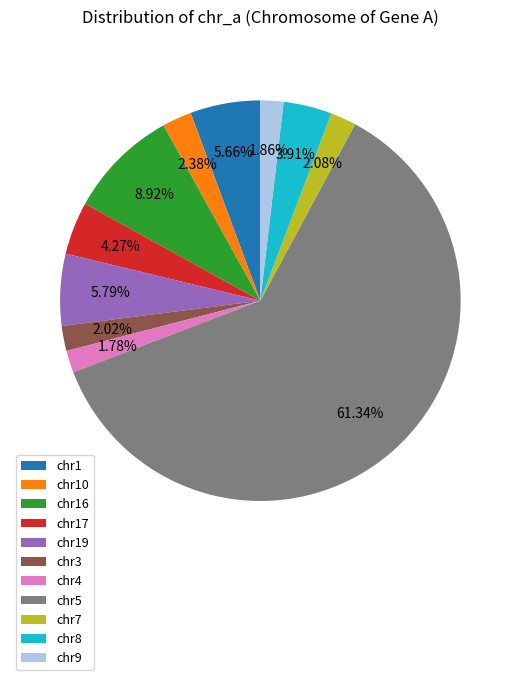

Combined, do chr4 and chr9 account for over 50%?

No